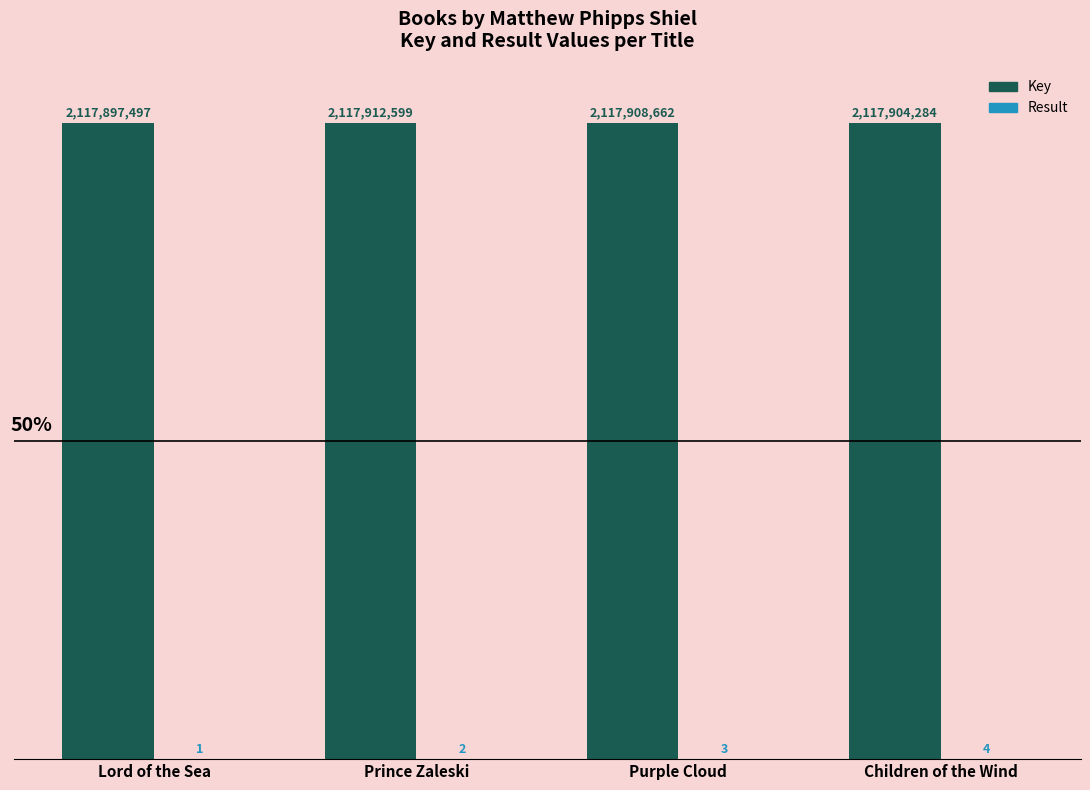

Which category has the highest value across all series?

Prince Zaleski